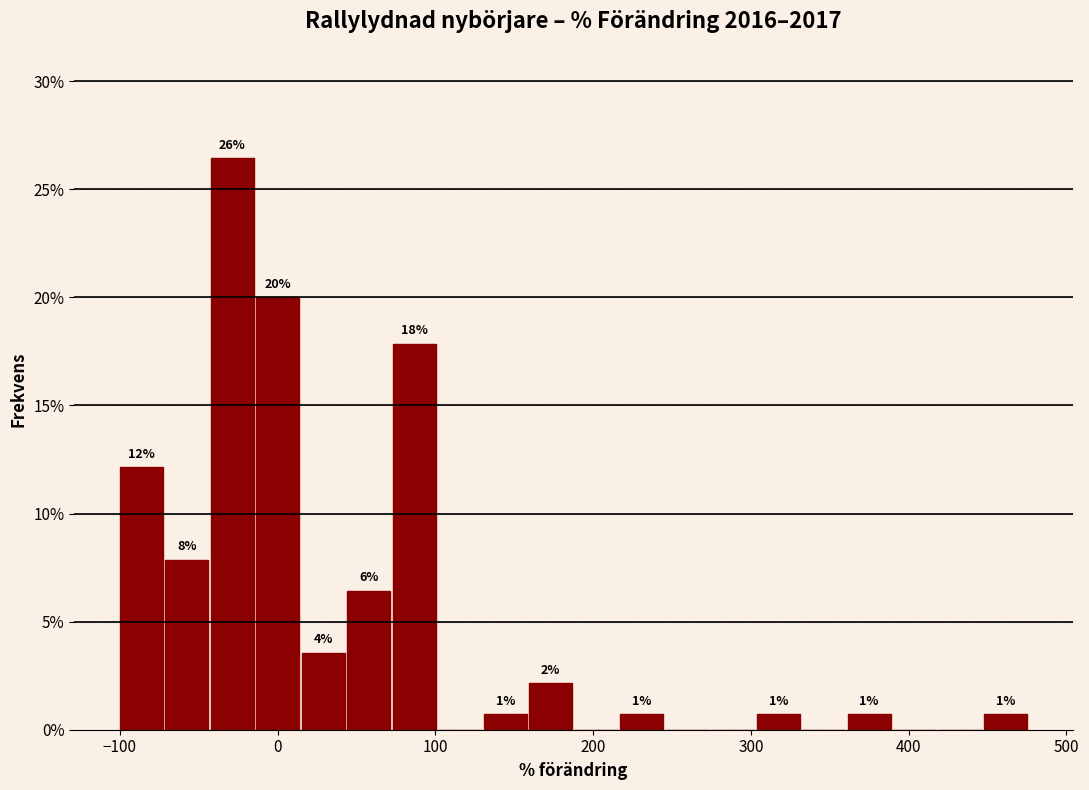

Read against the x-axis, roughly where is the centre of the tallest bar?

-30